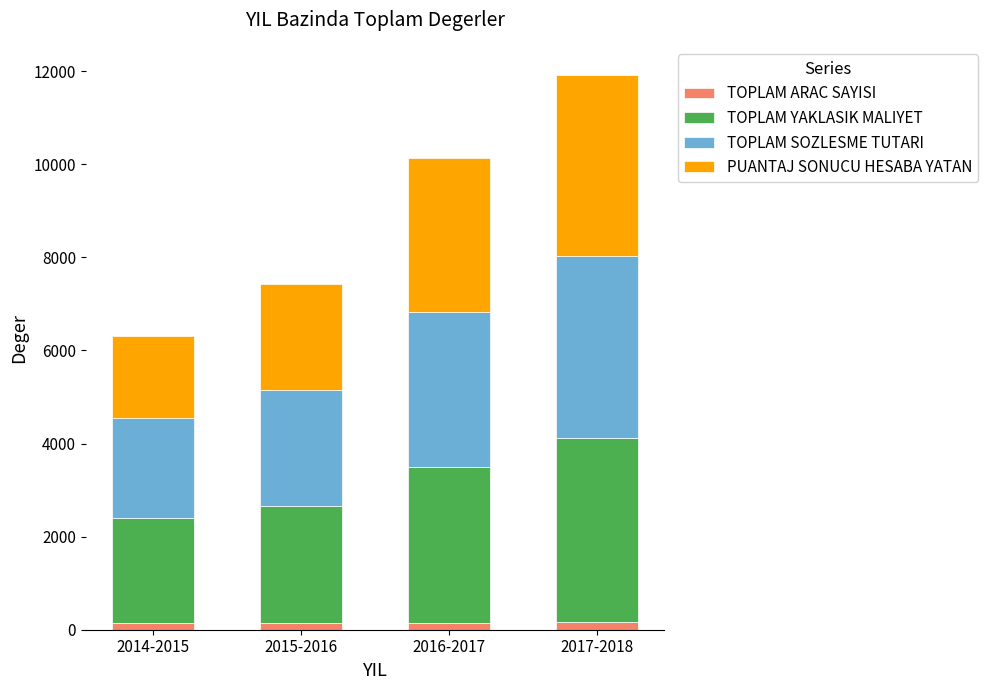

At which category is the sum across all series the highest?

2017-2018